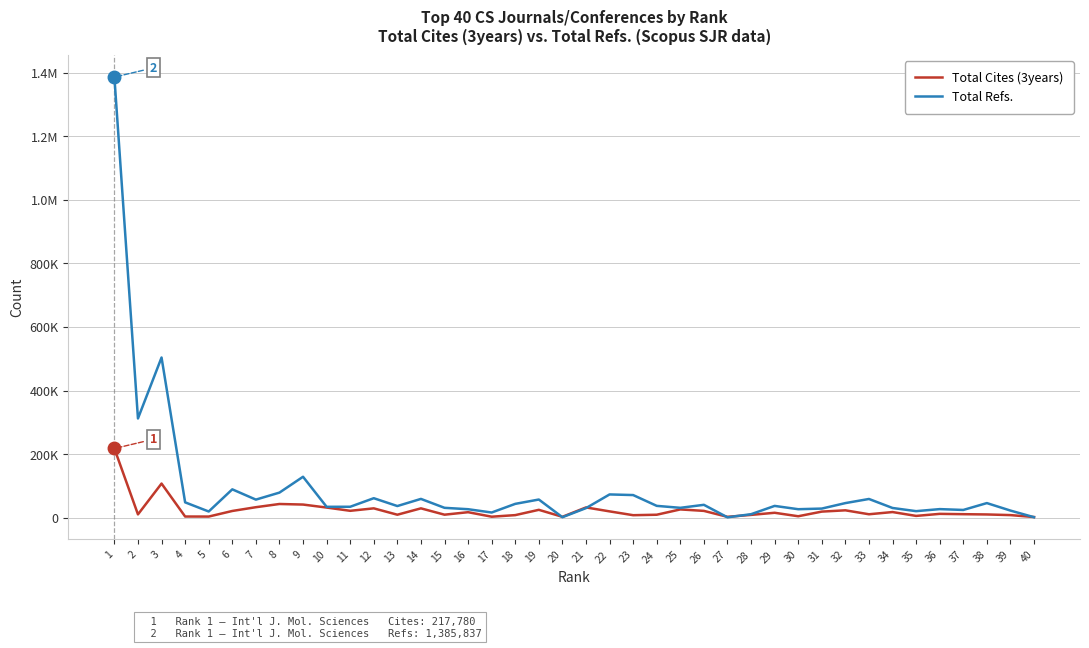

Rank the series by their maximum value, from lowest to highest.

Total Cites (3years), Total Refs.